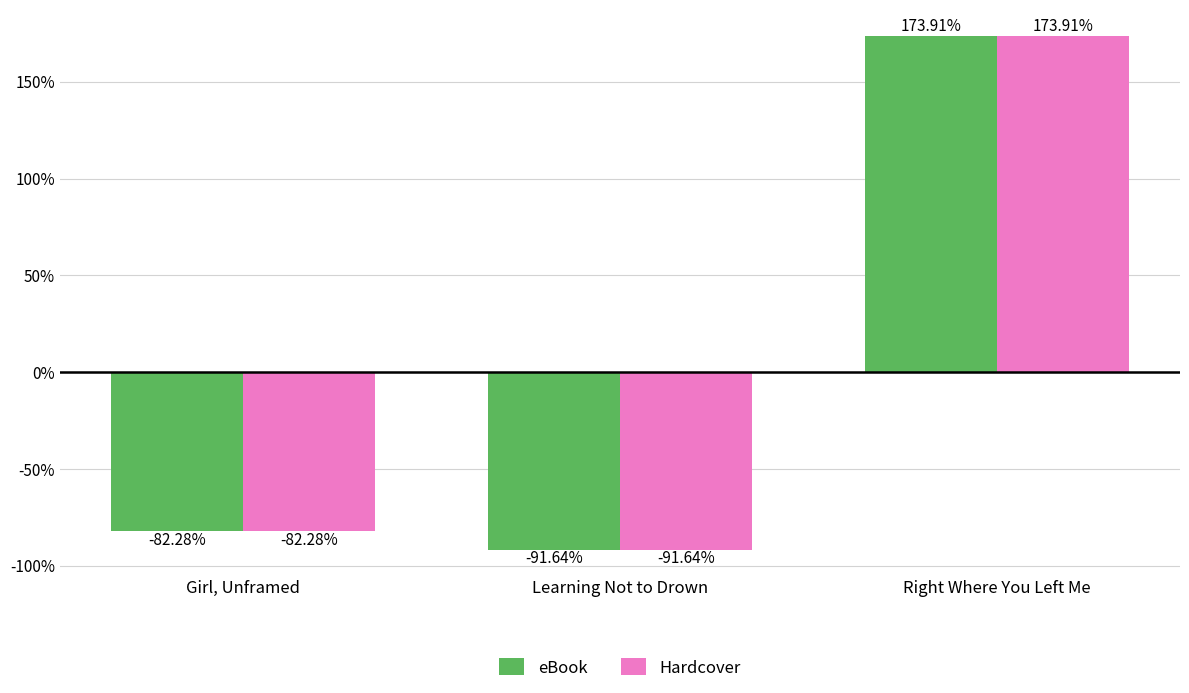

What is the difference between the second highest and minimum values in the Hardcover series?

9.4